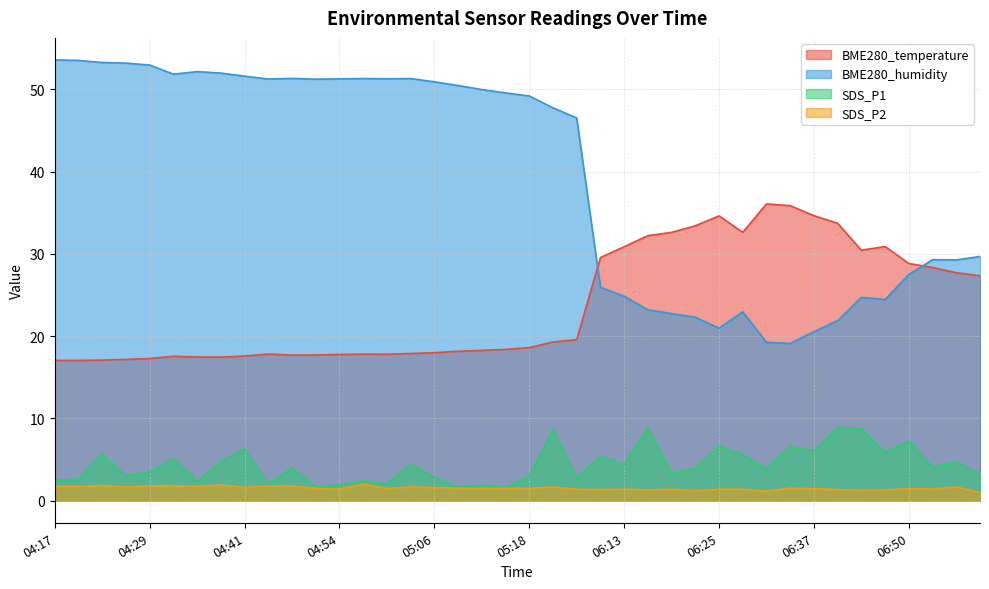

What is the spread (max minus min) of values at 06:34?

34.3